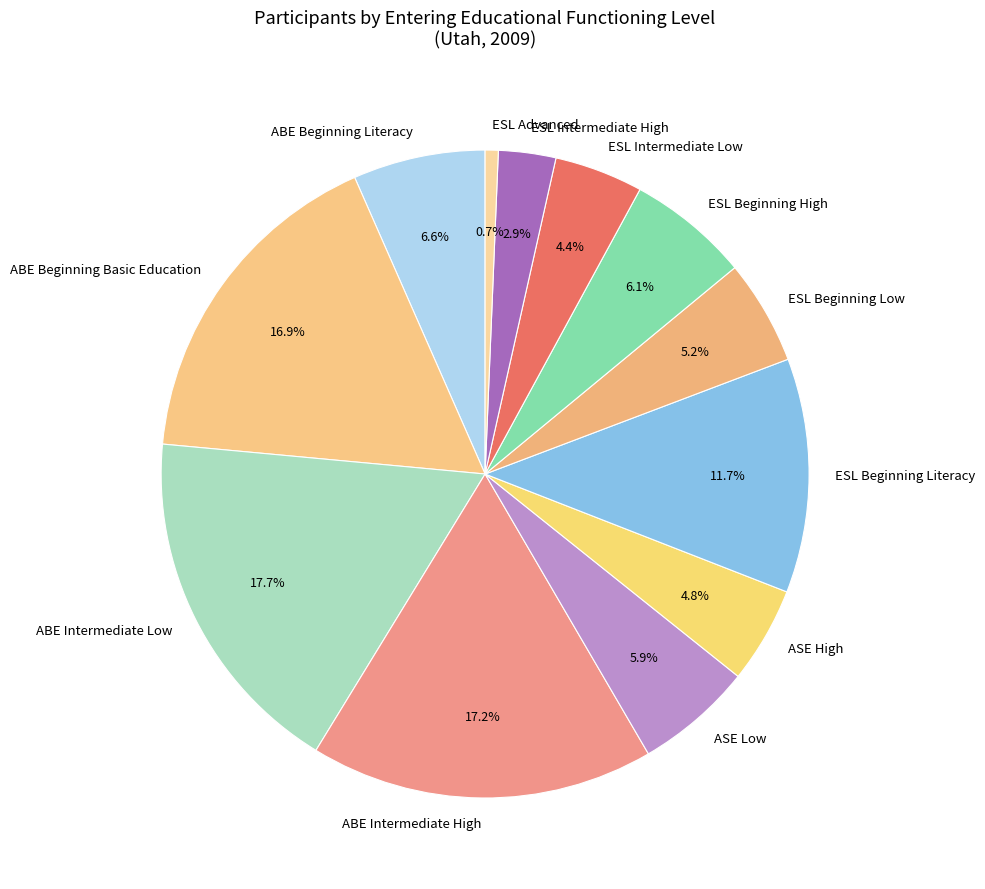

What is the largest slice in the pie chart?

ABE Intermediate Low